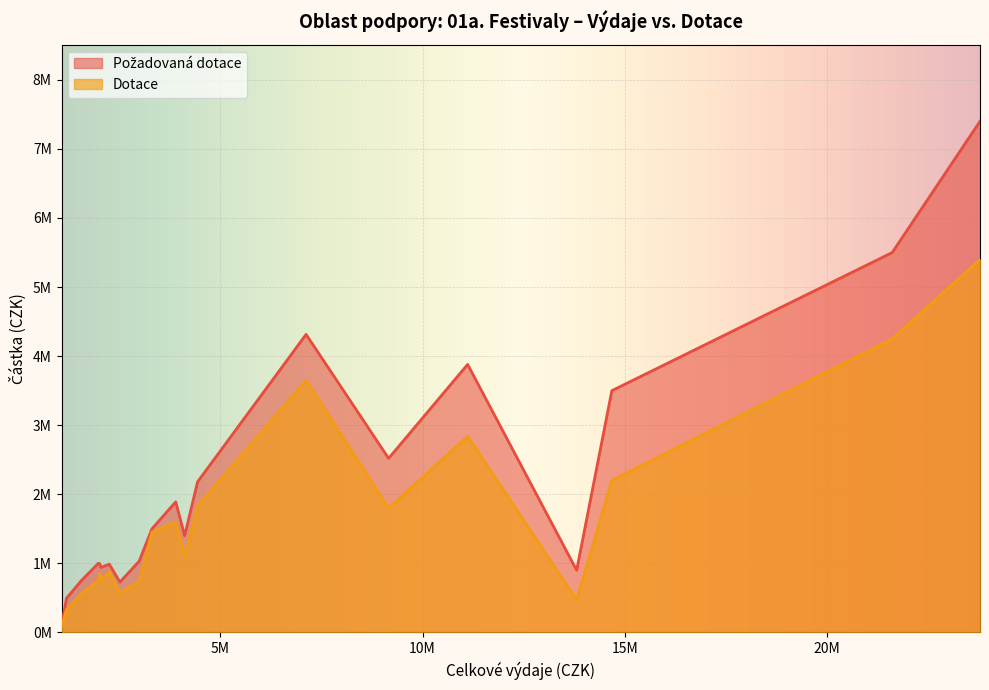

Which series has the widest spread of values?

Požadovaná dotace